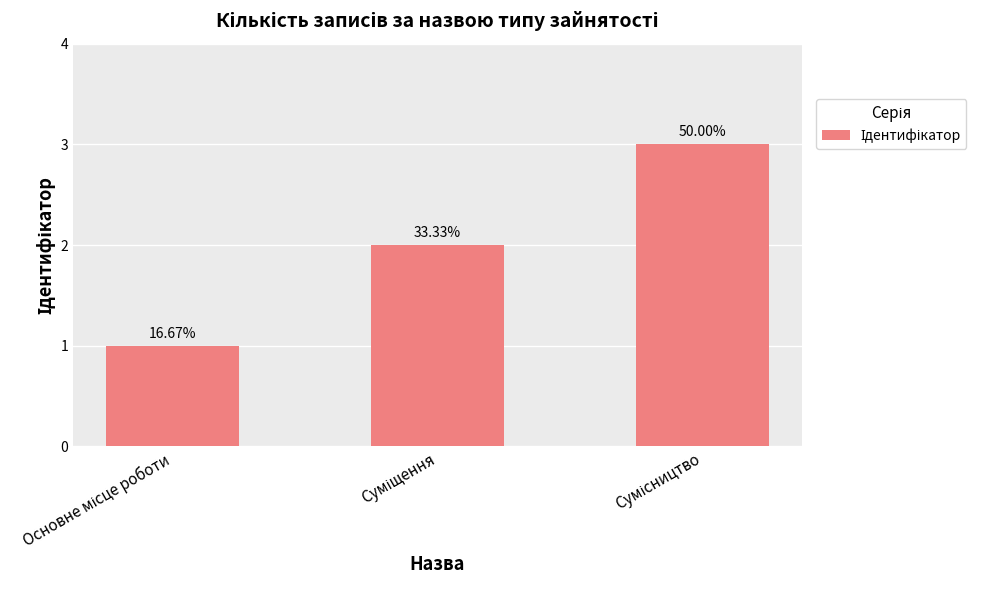

Read the value at Сумісництво.

3